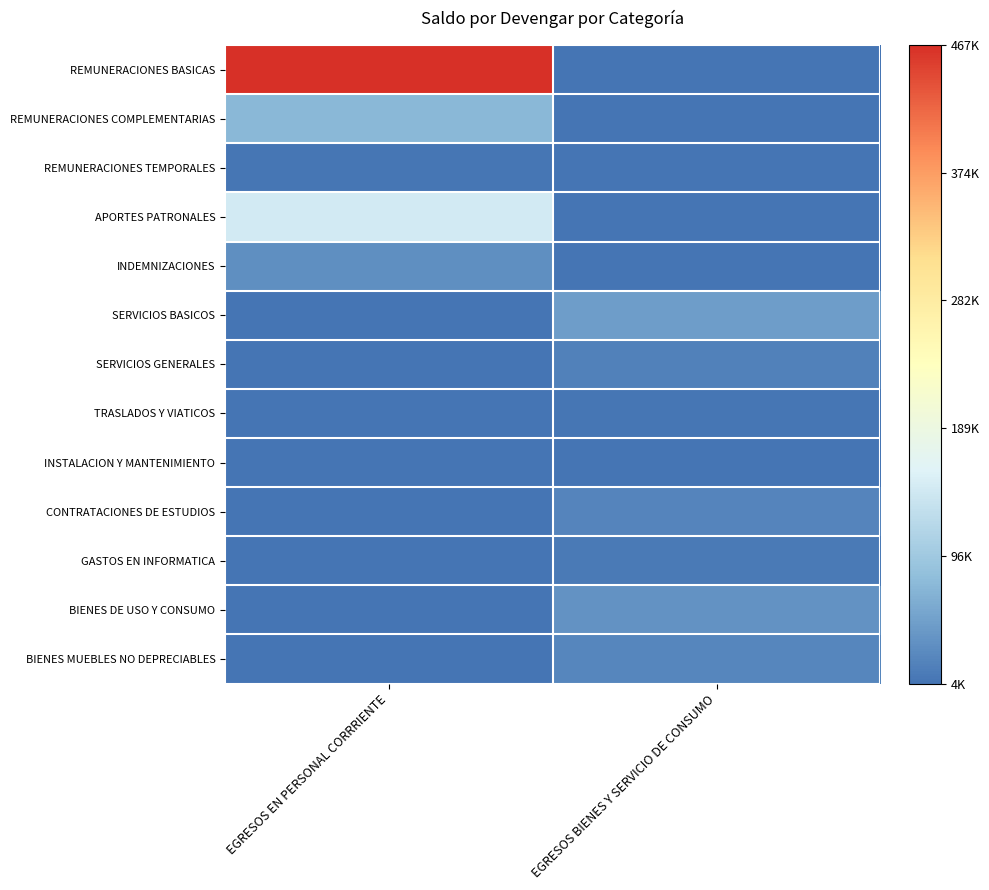

At which category is the sum across all series the highest?

EGRESOS EN PERSONAL CORRRIENTE